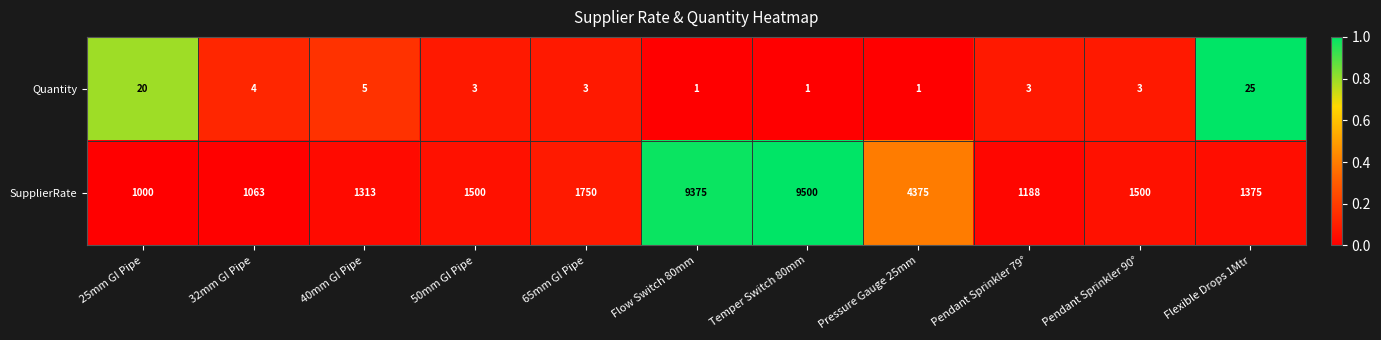

What value does the SupplierRate series have at Flow Switch 80mm?

9375